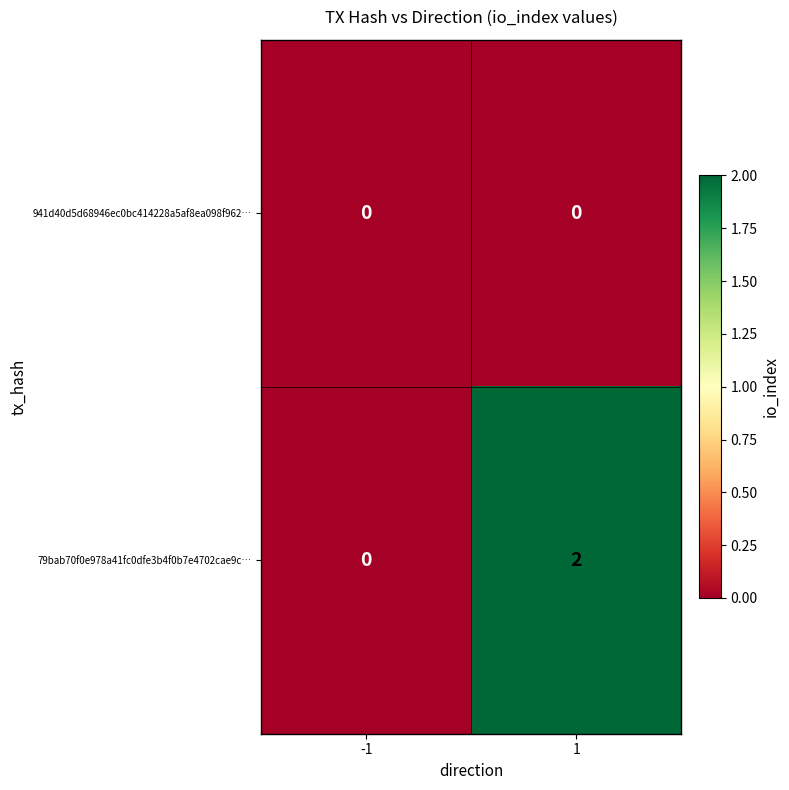

Reading left to right, transcribe all the data shown in this chart.

941d40d5d68946ec0bc414228a5af8ea098f962…: 0	0
79bab70f0e978a41fc0dfe3b4f0b7e4702cae9c…: 0	2